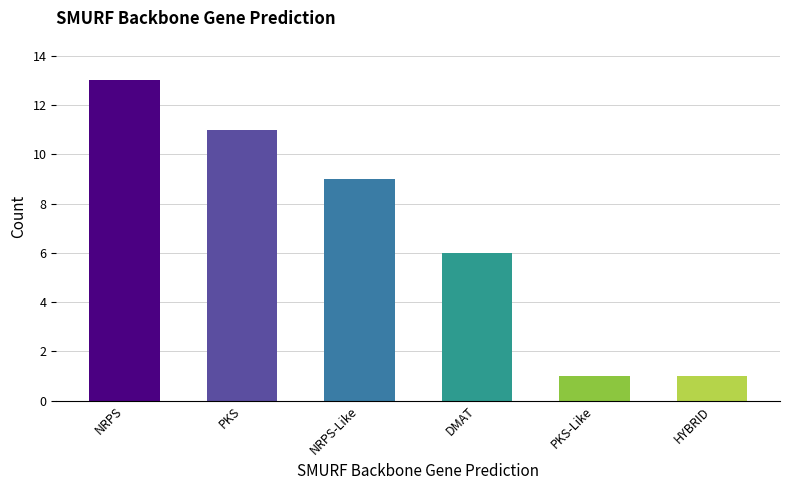

What is the value of the 6th bar from the left?

1